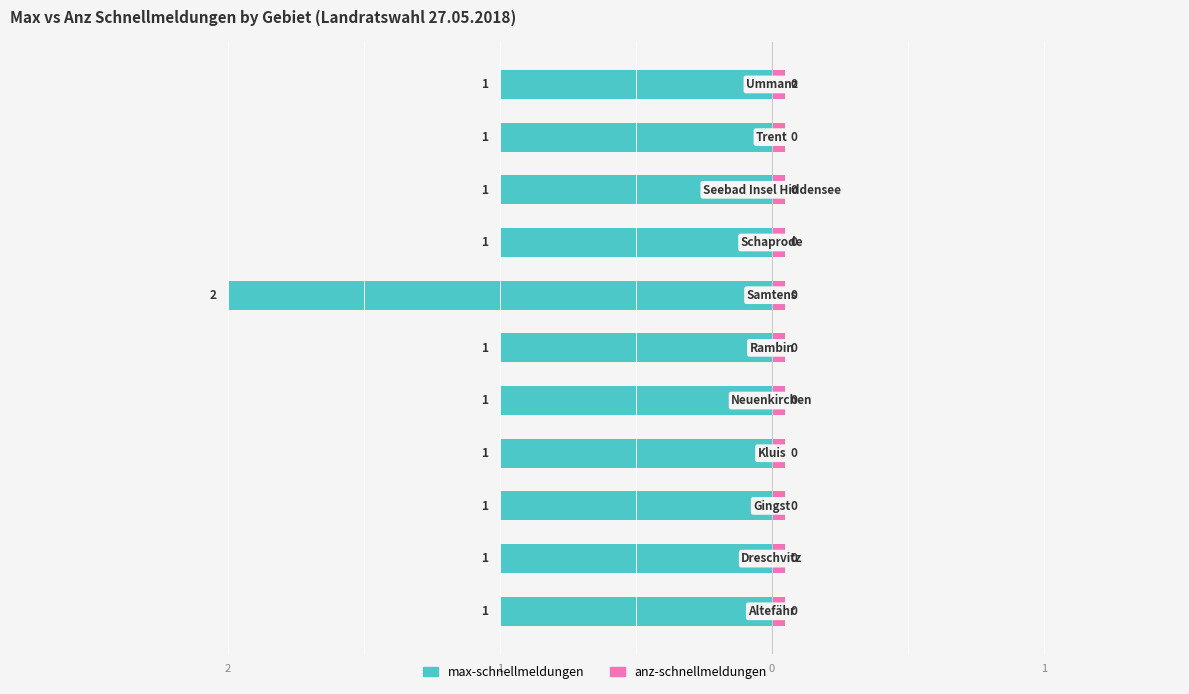

True or false: max-schnellmeldungen has a value of -1.0 at 4.

True